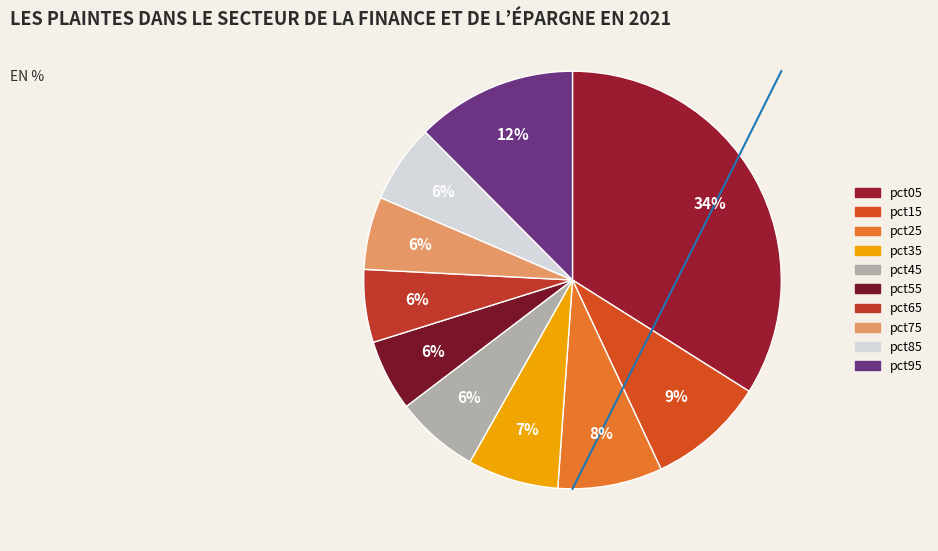

How many slices are in this pie chart?

10